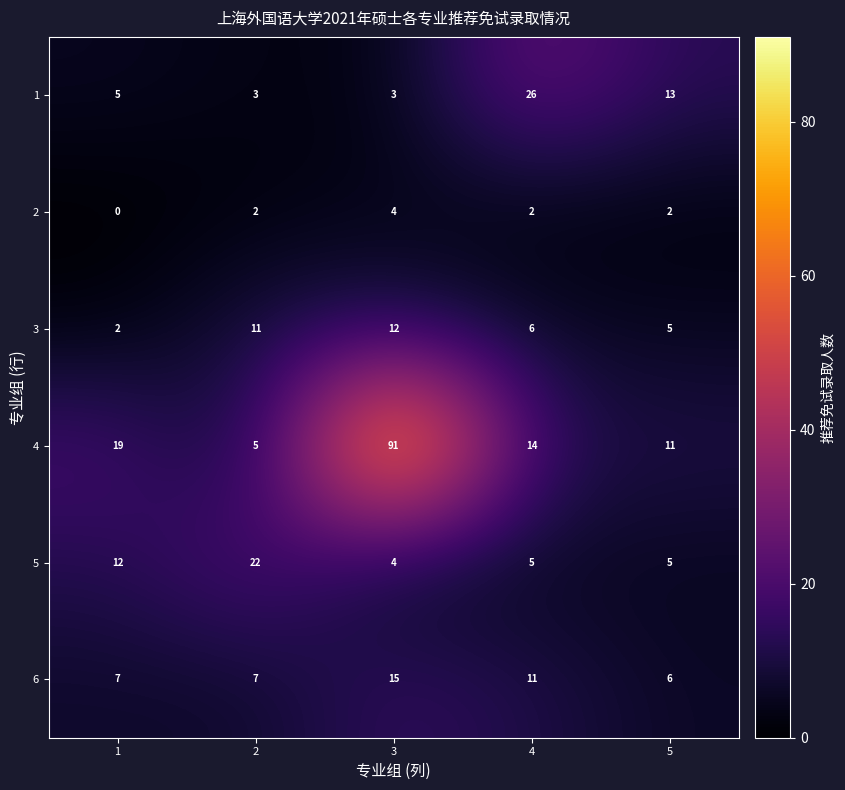

At how many categories does at least one series exceed 82?

1